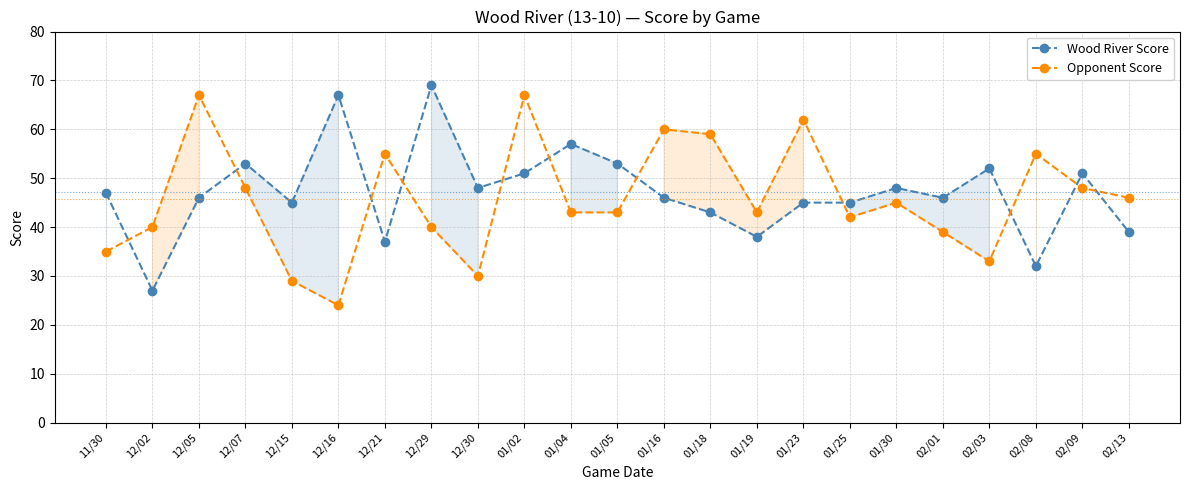

Is it true that Opponent Score equals 42 at 01/25?

True